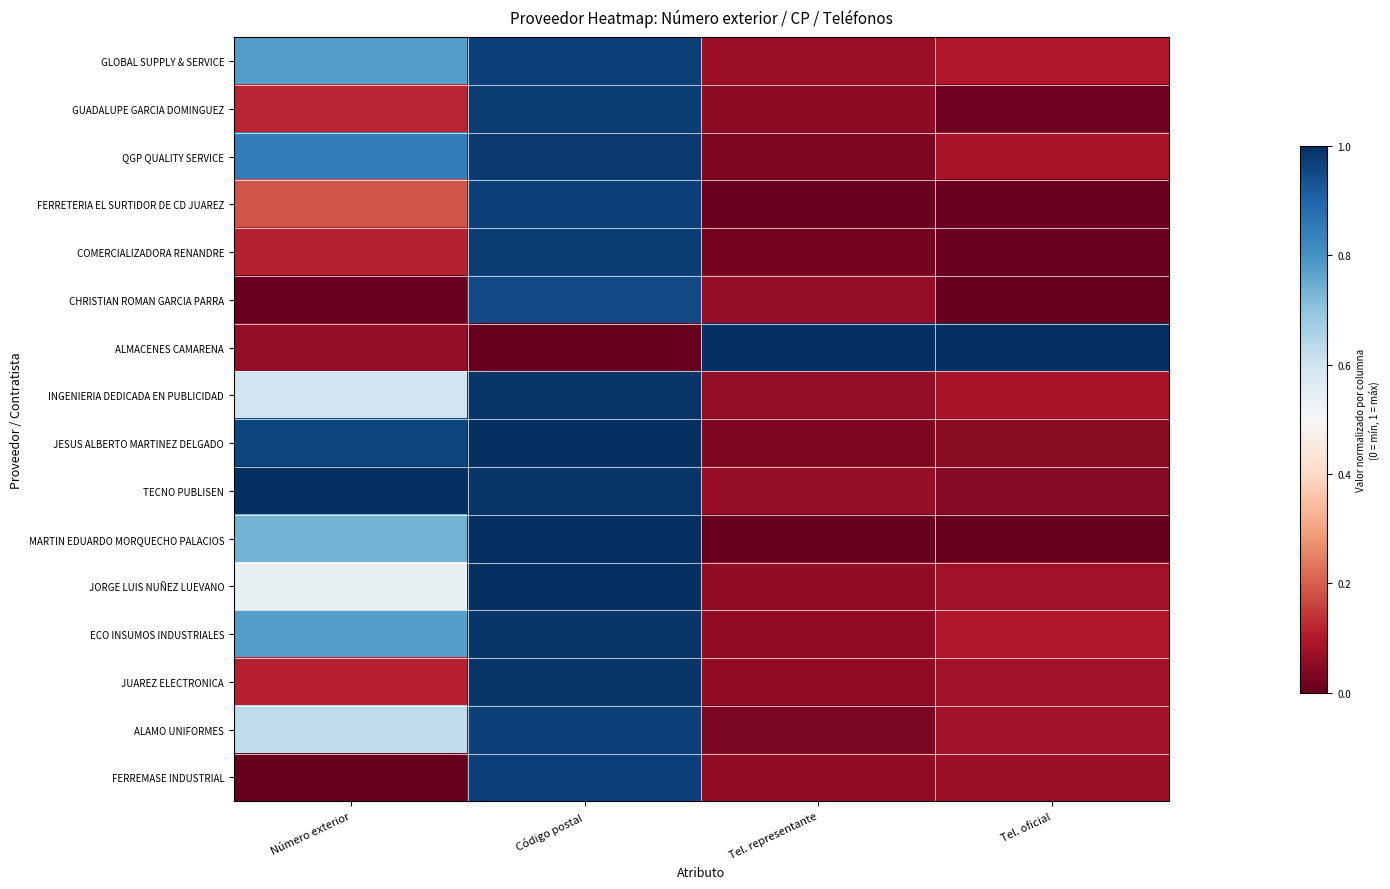

Which series has the largest range (max minus min)?

ALMACENES CAMARENA